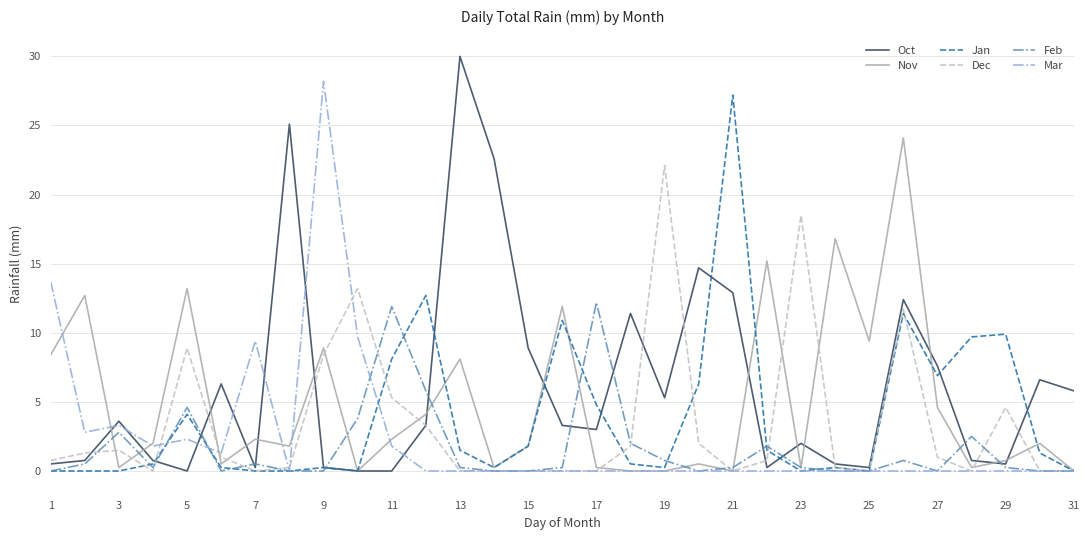

What is the highest value of the Oct series?

30.0